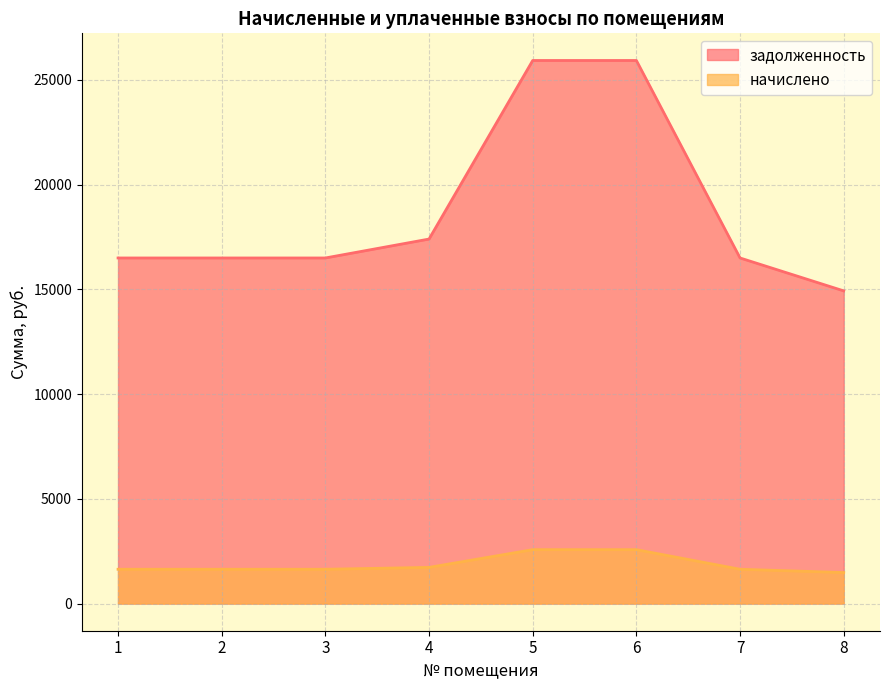

Reading right to left, list all the values displayed in this chart.

задолженность: 14929.4	16501.0	25930.1	25930.1	17404.6	16501.0	16501.0	16501.0
начислено: 1482.0	1638.0	2574.0	2574.0	1727.7	1638.0	1638.0	1638.0